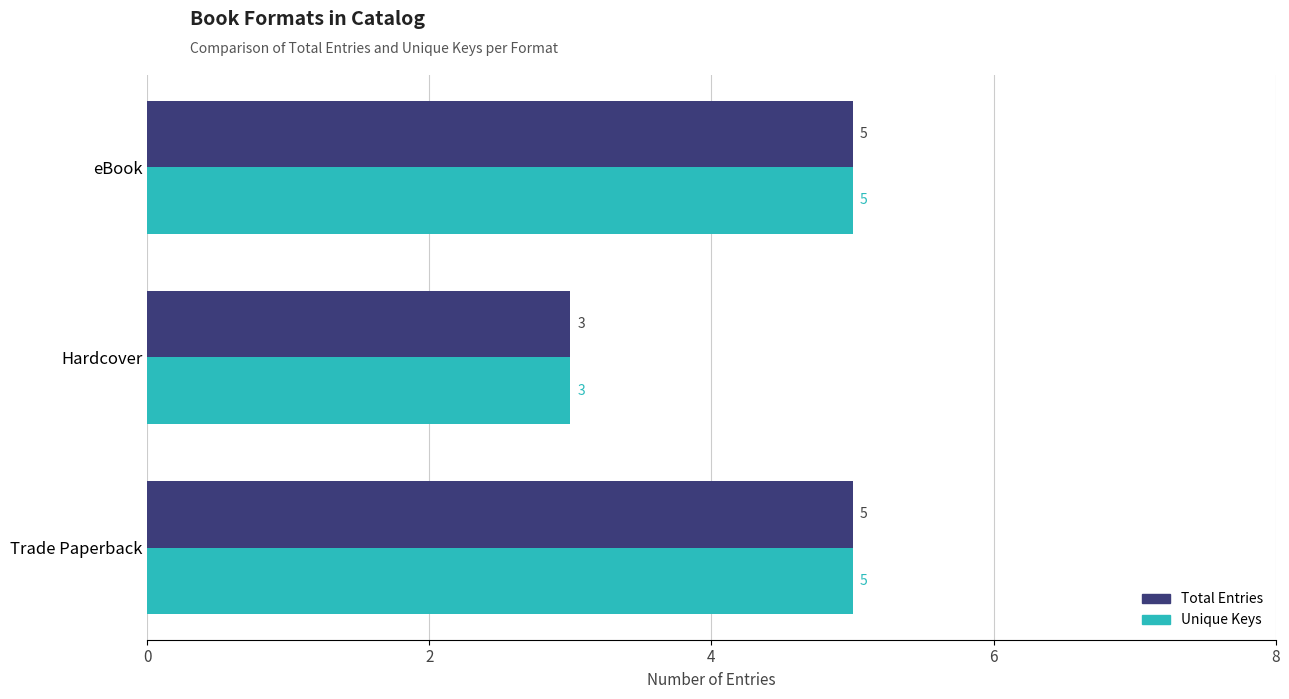

Count the number of data series in this chart.

2